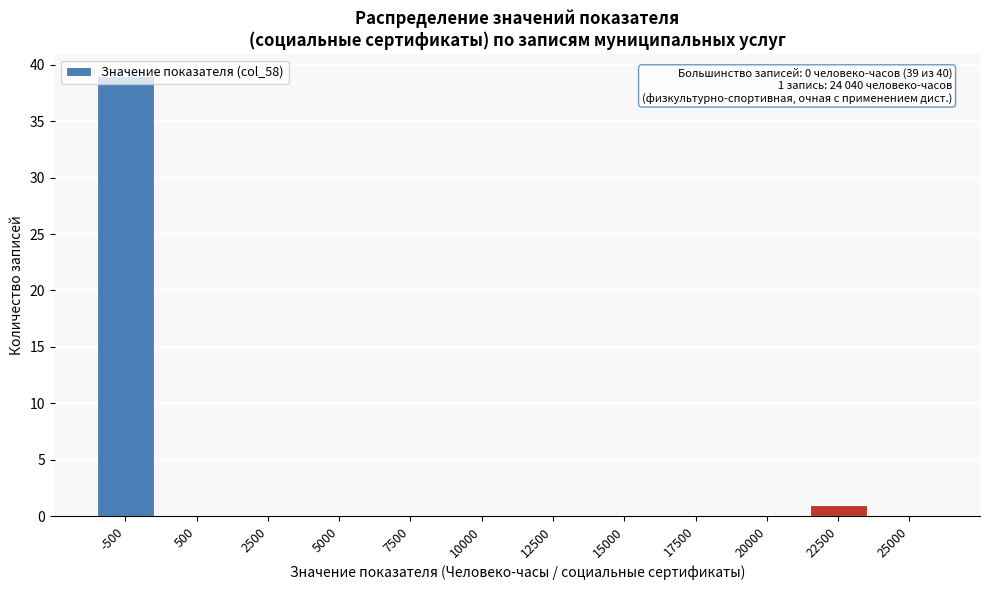

At which category does the chart reach its peak across all series?

-500